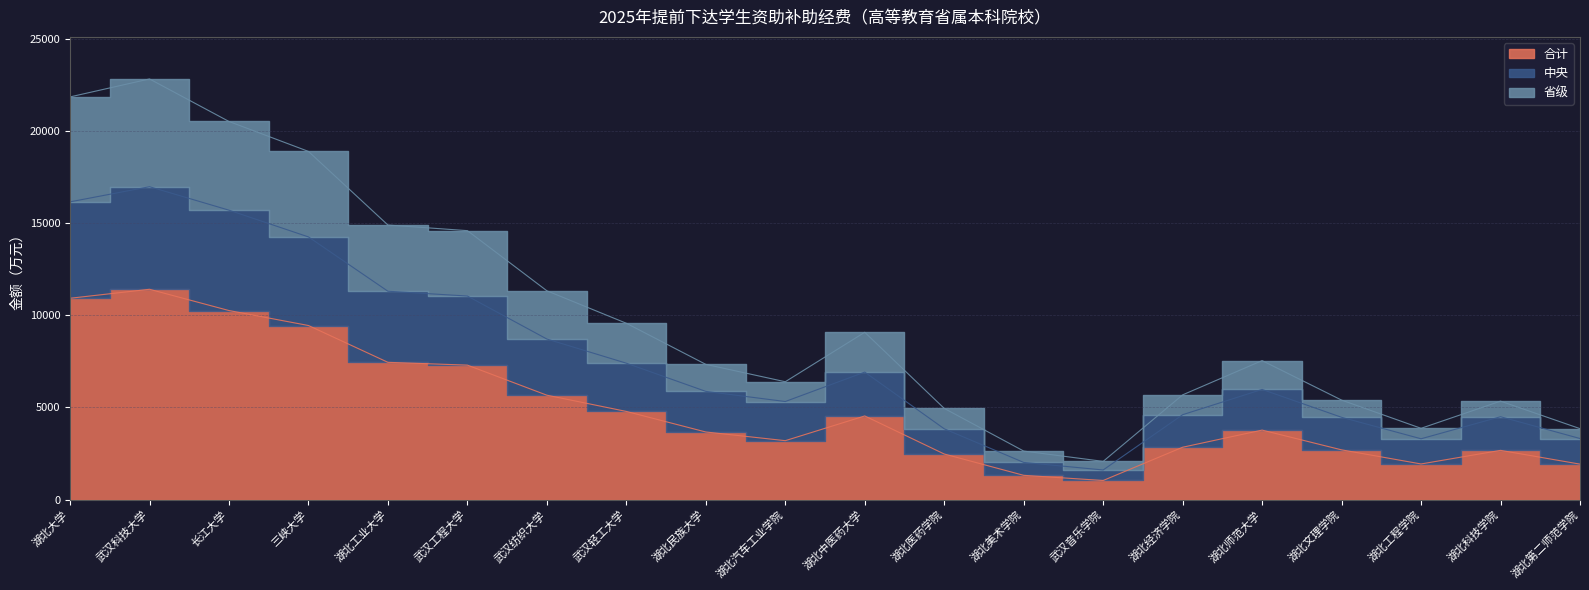

Does the chart display data point markers on the line(s)?

No